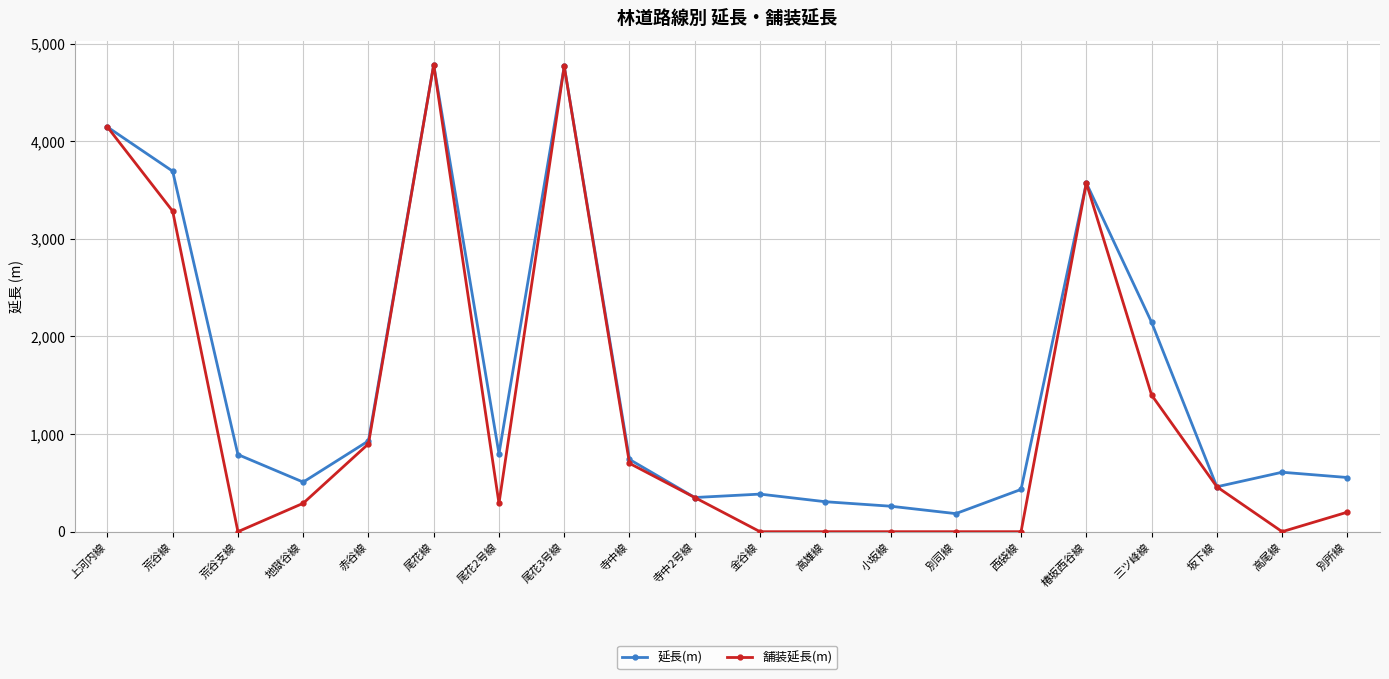

Is it true that 舗装延長(m) equals -2891 at 高尾線?

False